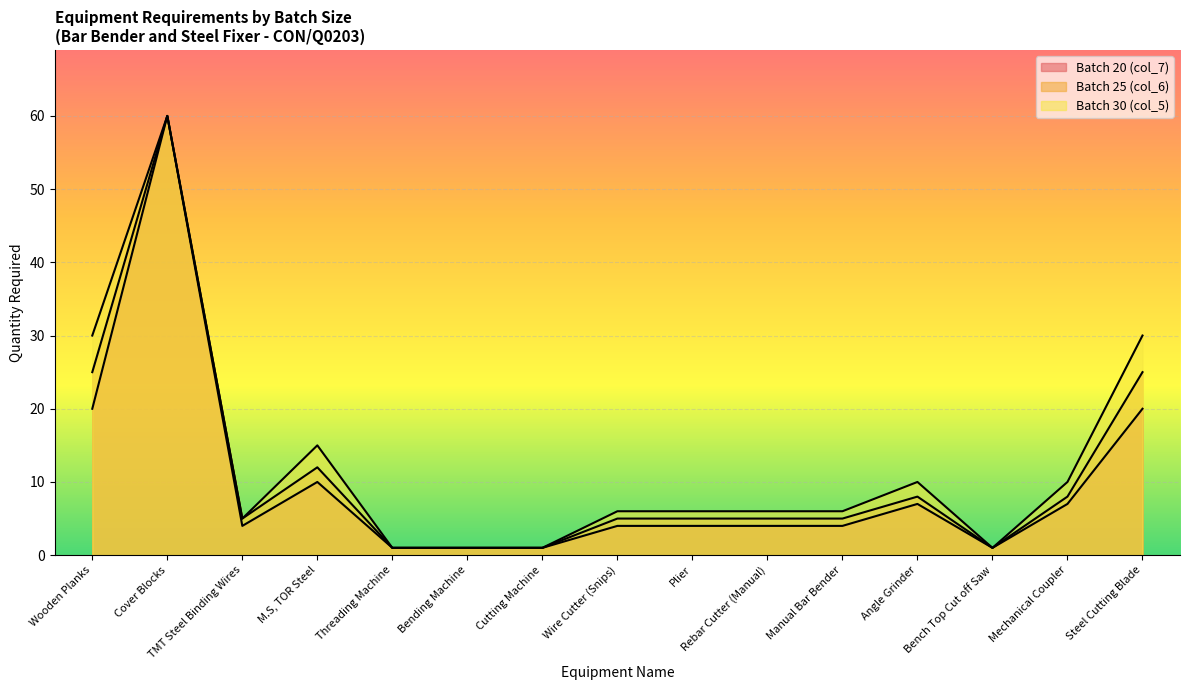

Rank the categories by Batch 20 (col_7) value from highest to lowest.

Cover Blocks, Wooden Planks, Steel Cutting Blade, M.S, TOR Steel, Angle Grinder, Mechanical Coupler, TMT Steel Binding Wires, Wire Cutter (Snips), Plier, Rebar Cutter (Manual), Manual Bar Bender, Threading Machine, Bending Machine, Cutting Machine, Bench Top Cut off Saw